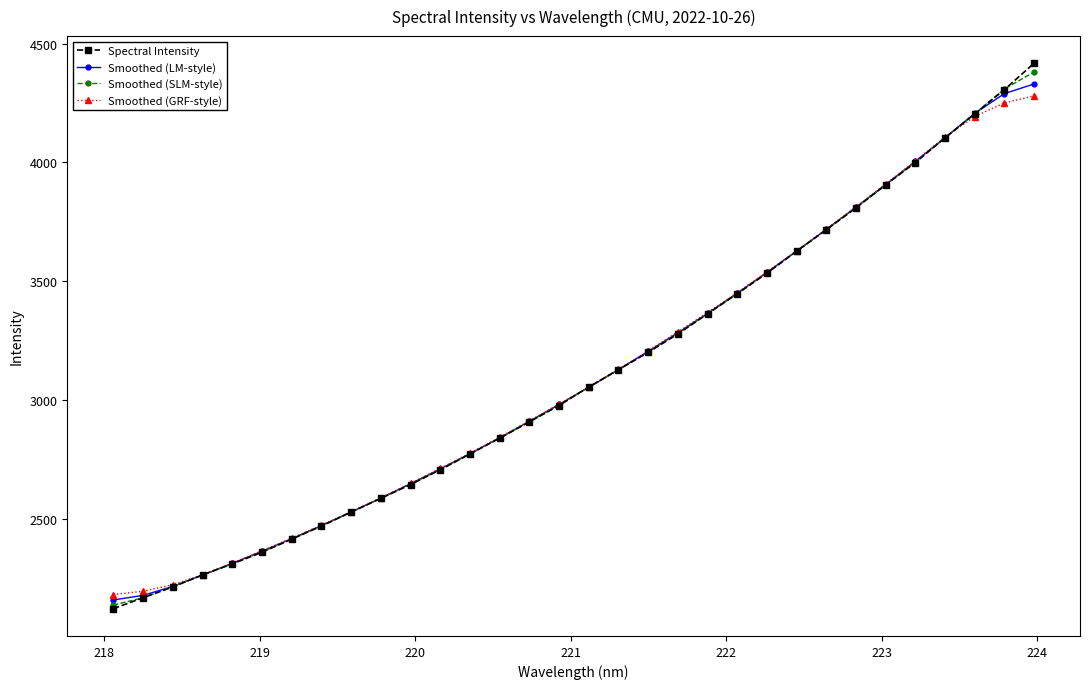

Which series has the widest spread of values?

Spectral Intensity